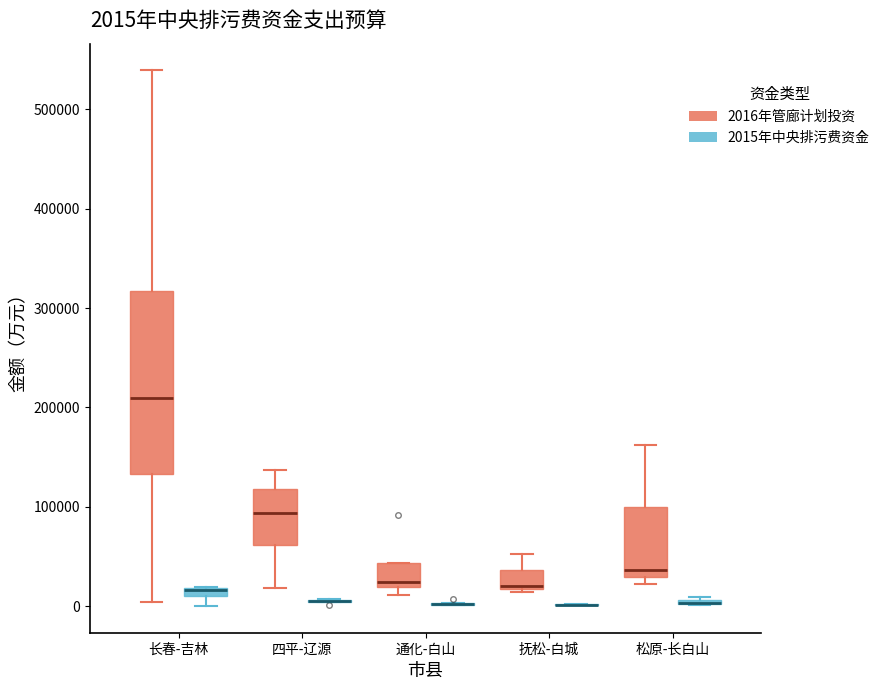

Which box is the tallest, from its lower edge to its upper edge?

长春-吉林 (2016年管廊计划投资)